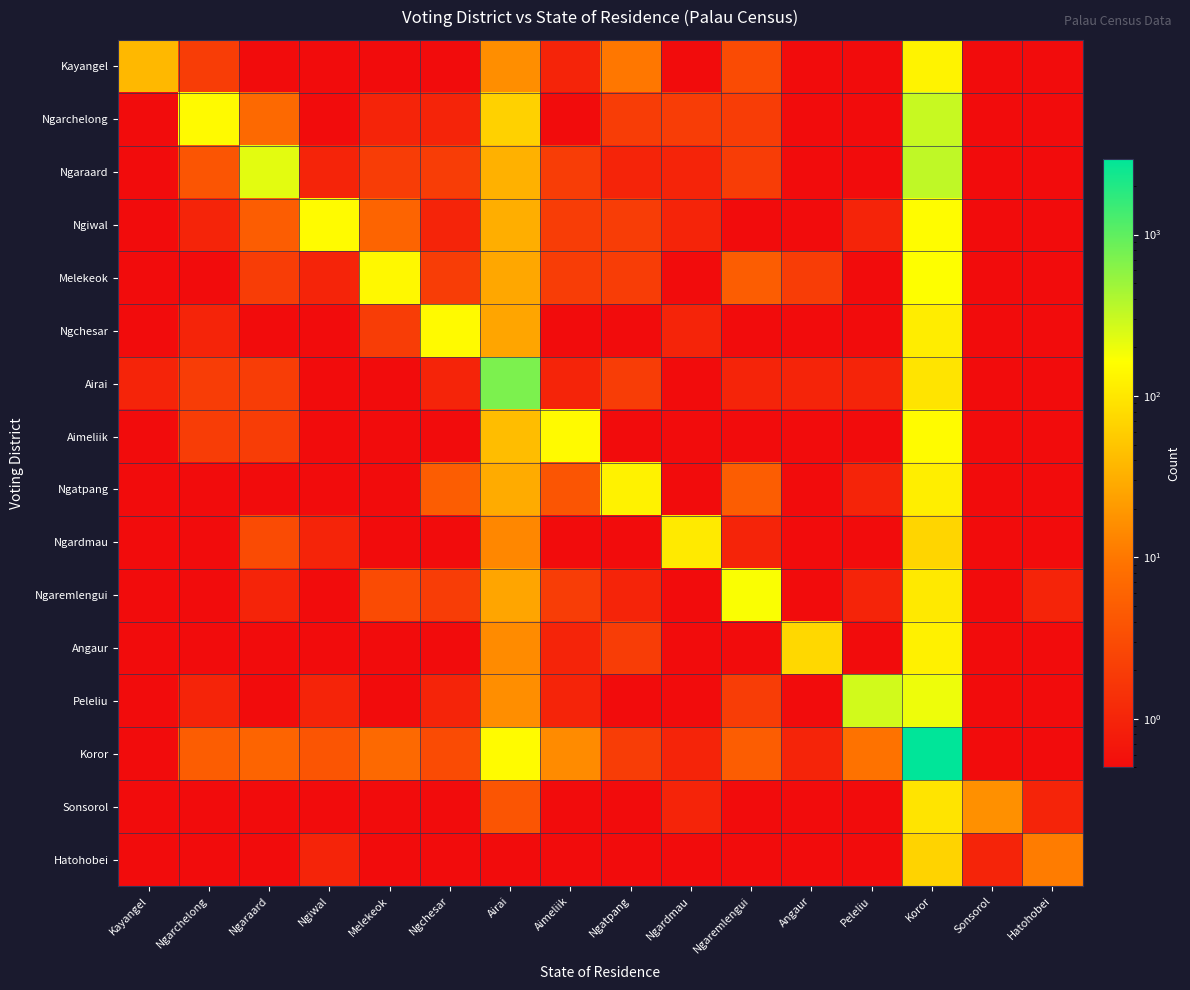

Rank the series by their maximum value, from lowest to highest.

Hatohobei, Sonsorol, Ngardmau, Angaur, Ngatpang, Kayangel, Ngchesar, Aimeliik, Ngiwal, Melekeok, Ngaremlengui, Peleliu, Ngarchelong, Ngaraard, Airai, Koror